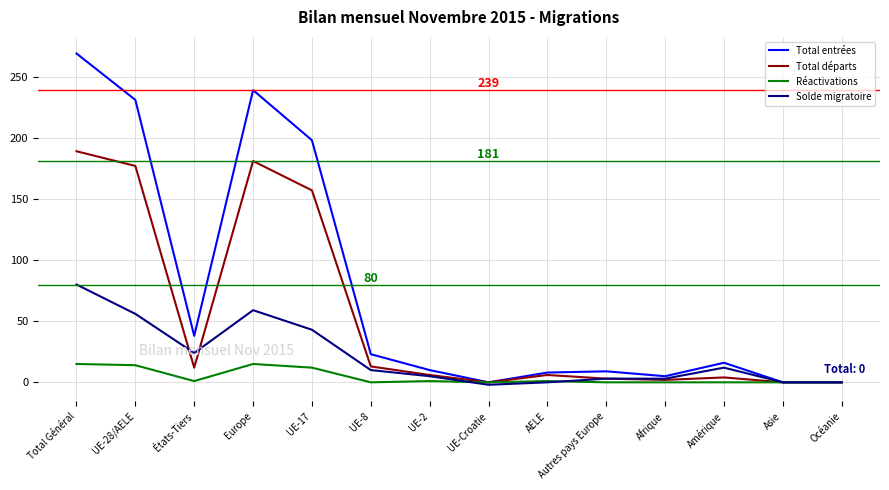

Which series has the widest spread of values?

Total entrées